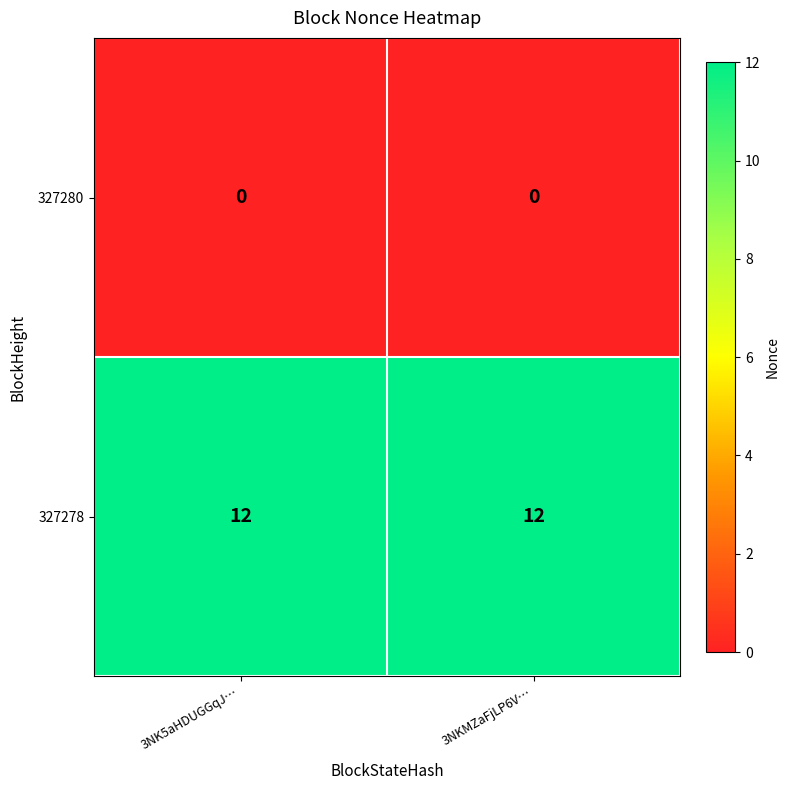

Reading left to right, list all the values displayed in this chart.

327280: 3NK5aHDUGGqJ…=0	3NKMZaFjLP6V…=0
327278: 3NK5aHDUGGqJ…=12	3NKMZaFjLP6V…=12